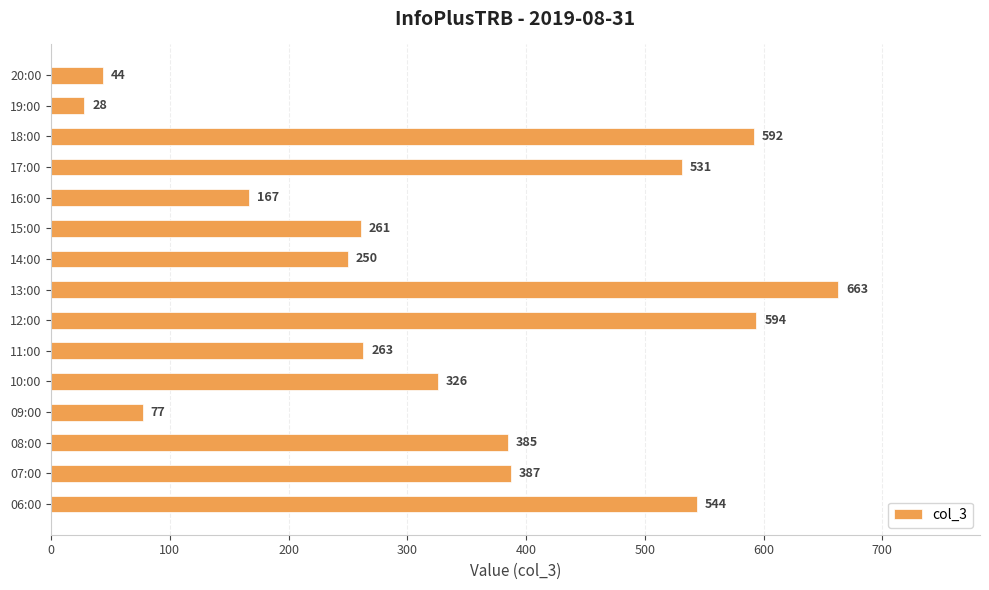

Is it true that the value at 17:00 is 756?

False